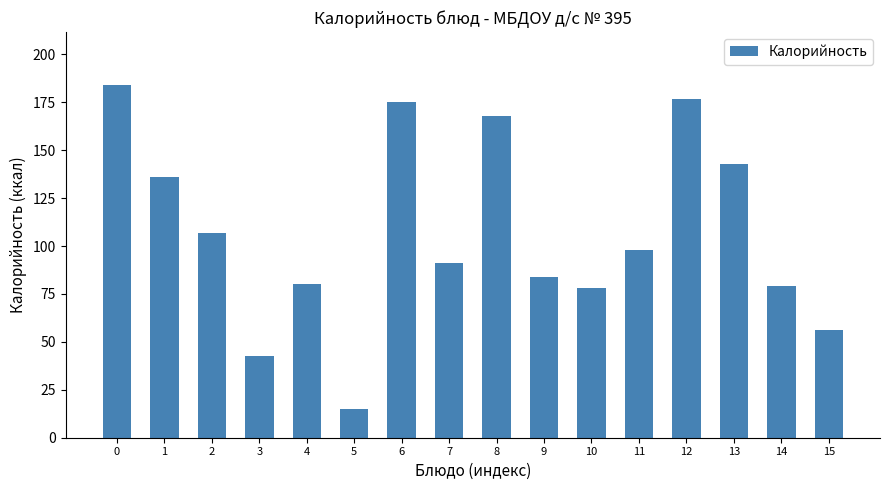

Reading left to right, list all the values displayed in this chart.

184.0	136.0	107.0	42.7	80.0	14.8	175.0	91.0	168.0	84.0	78.0	98.0	176.7	143.0	79.0	56.0